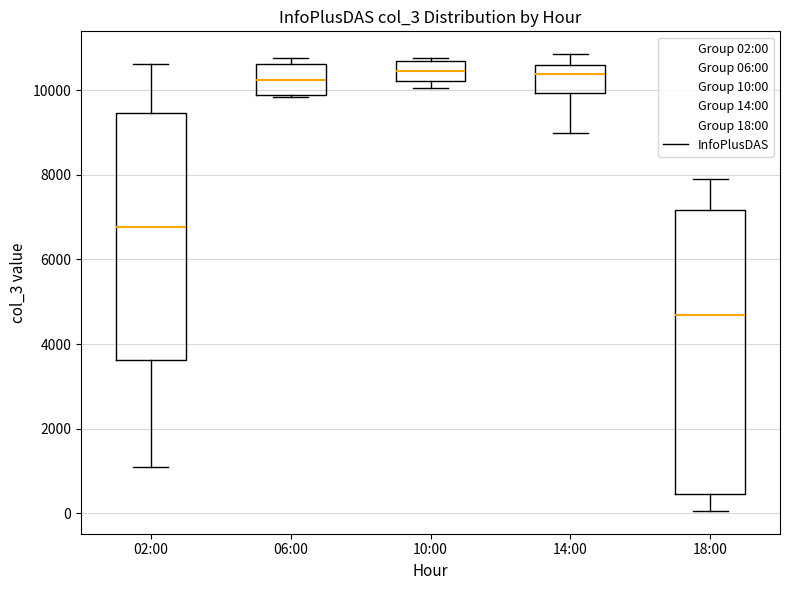

Reading left to right, transcribe this box plot: for each box, give where its median line is, the range the box spans, and where its two whiskers end, as read against the y-axis. The values are not printed on the chart, so give them approximately, as read against the axis.

02:00: median 6800, box 3600 to 9400, whiskers 1000 to 10600
06:00: median 10200, box 9800 to 10600, whiskers 9800 to 10800
10:00: median 10400, box 10200 to 10600, whiskers 10000 to 10800
14:00: median 10400, box 10000 to 10600, whiskers 9000 to 10800
18:00: median 4600, box 400 to 7200, whiskers 0 to 8000